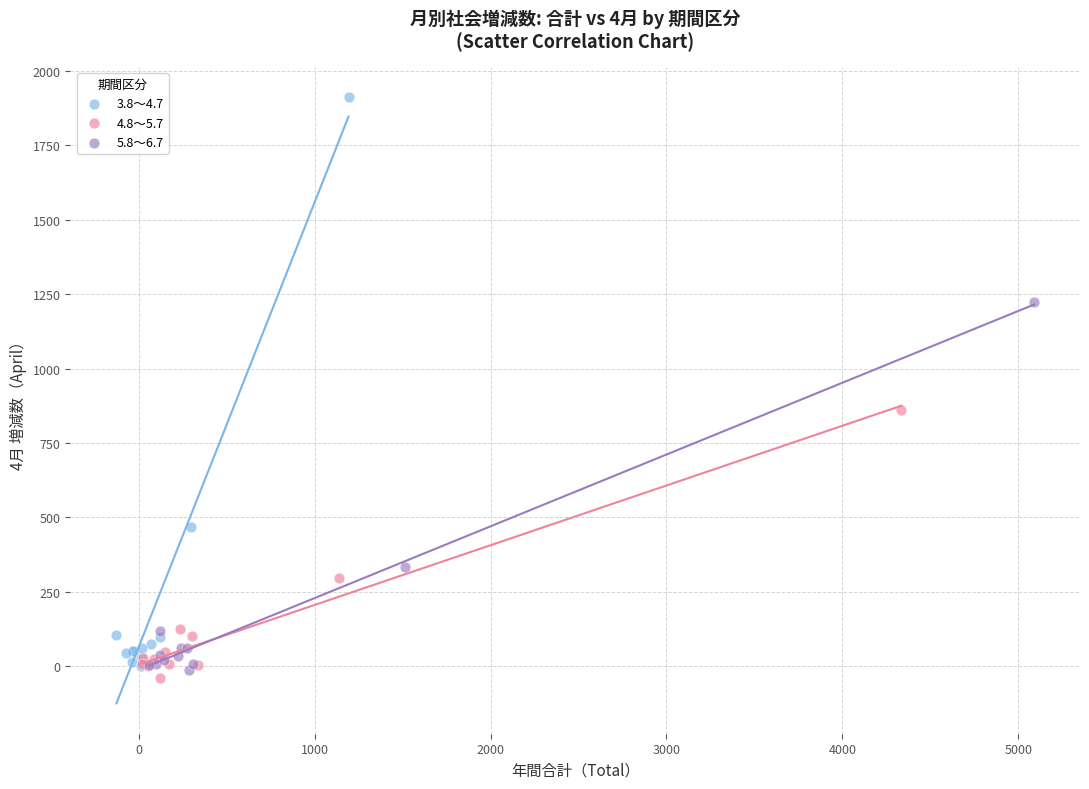

What are all the series names shown in the legend?

3.8～4.7, 4.8～5.7, 5.8～6.7